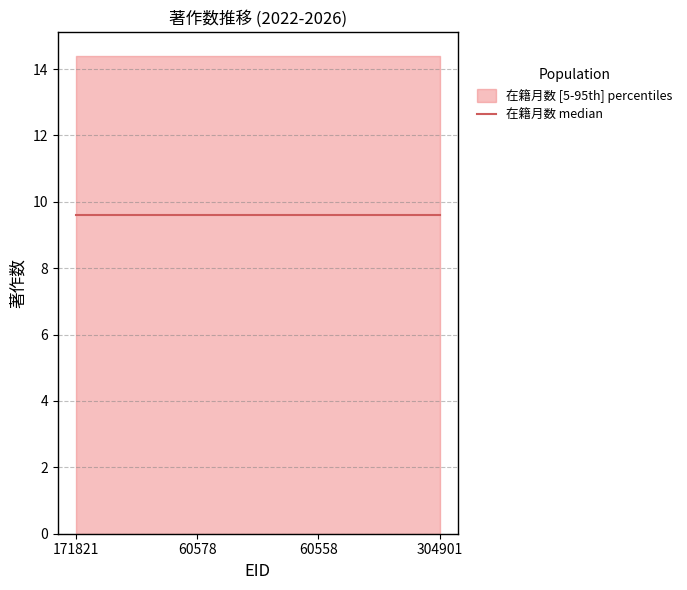

True or false: 著作2023 and 著作2026 intersect in this chart.

False